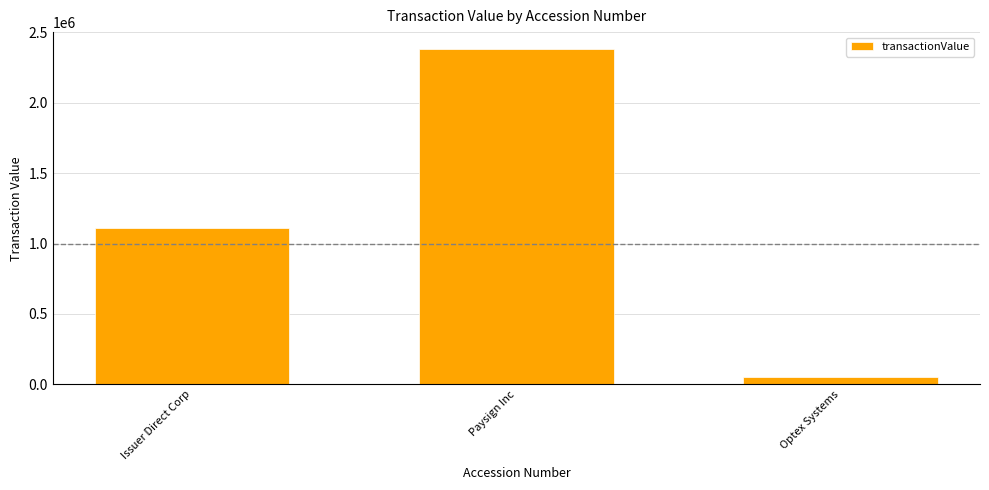

Read the value at Issuer Direct Corp, to the nearest 100.

1112100